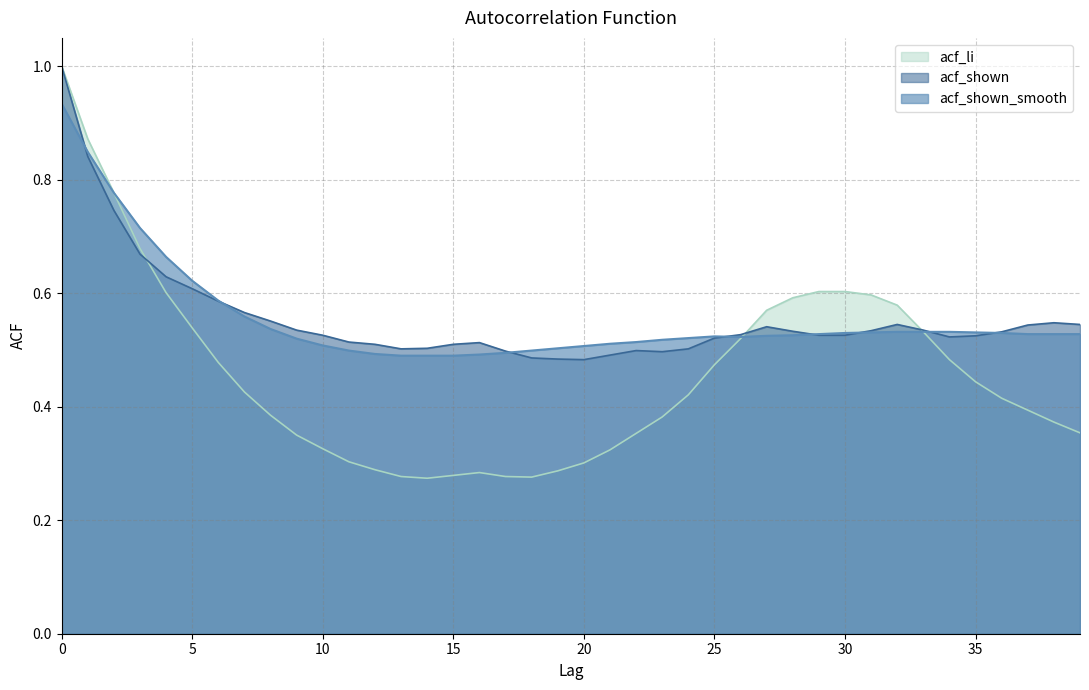

Which series has the largest total across all categories?

acf_shown